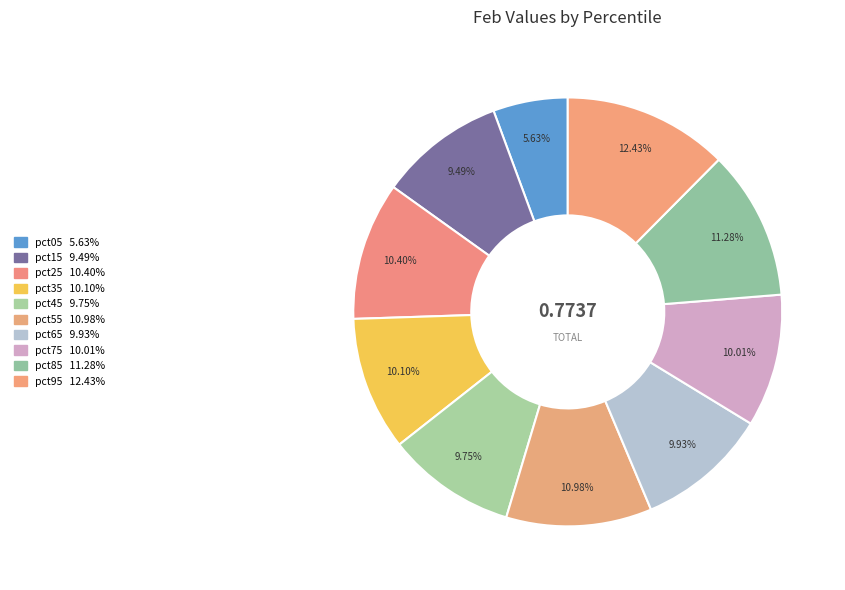

Is it true that pct55 is 1% of the pie?

False